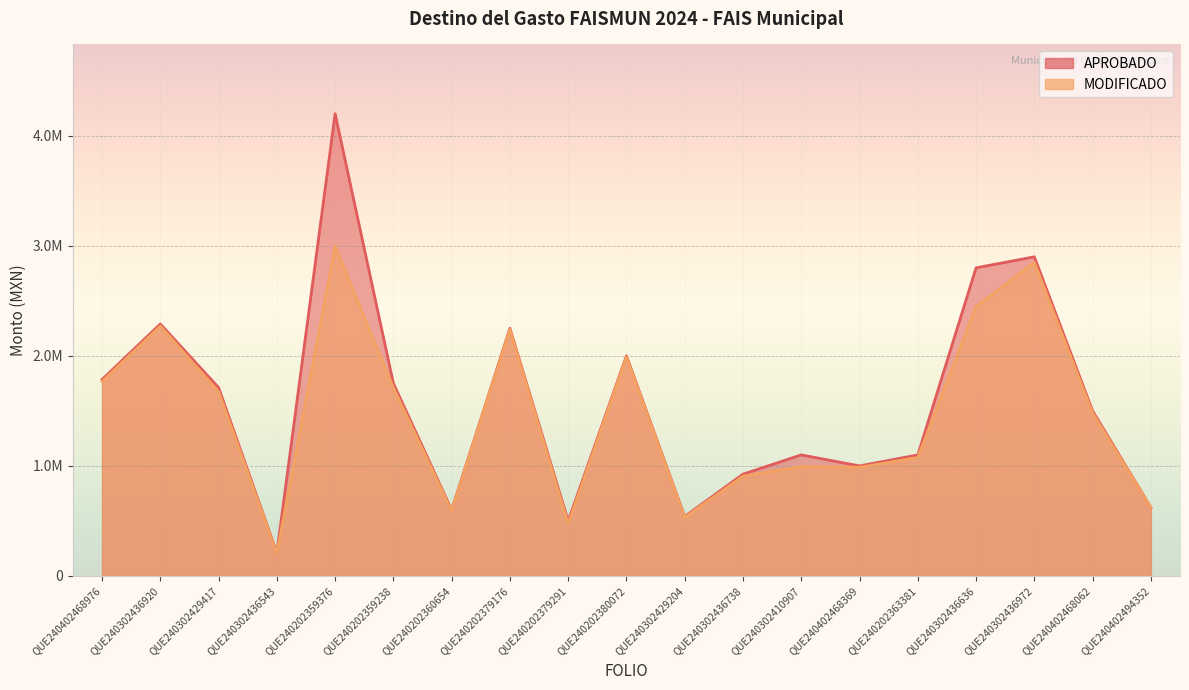

What is the difference between the second highest and minimum values in the MODIFICADO series?

2644531.9